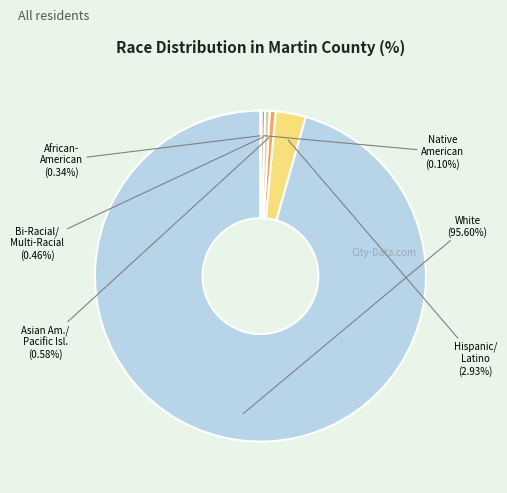

Does any single category account for the majority?

Yes